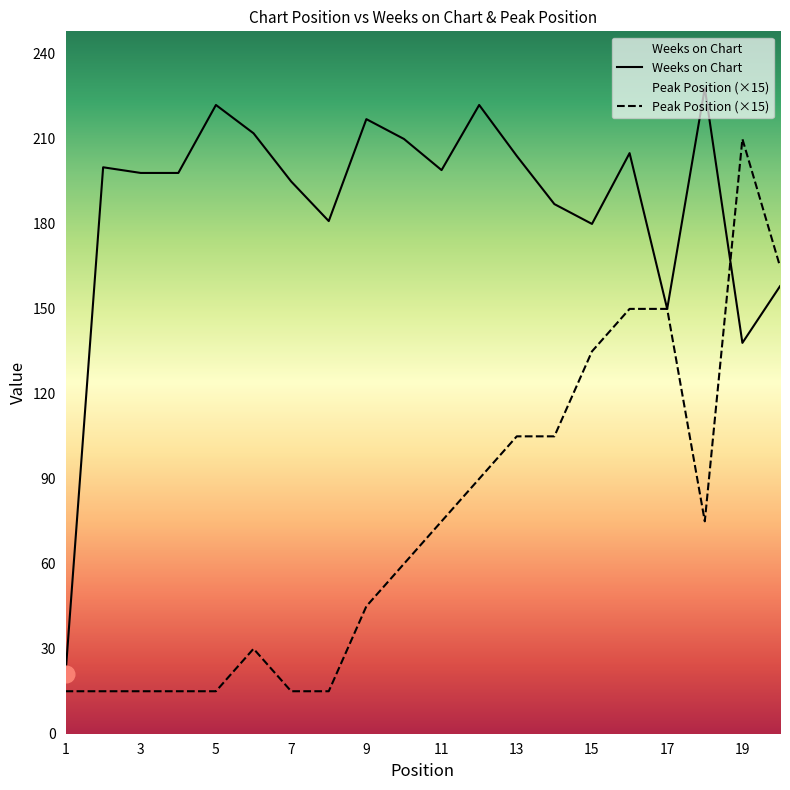

Where is Peak Position nearest to the value 112?

13